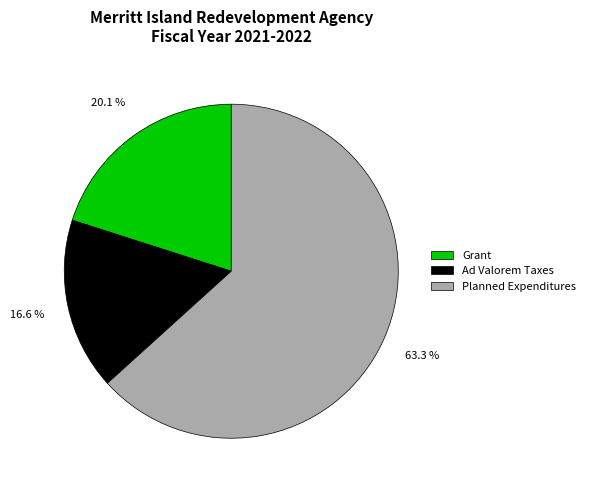

To the nearest percent, what portion does Grant represent?

20%